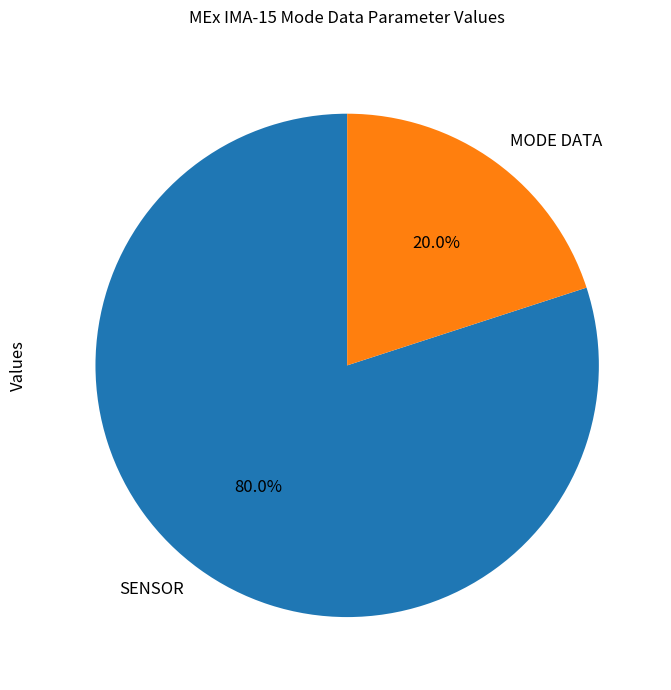

Combined, do SENSOR and MODE DATA account for over 50%?

Yes